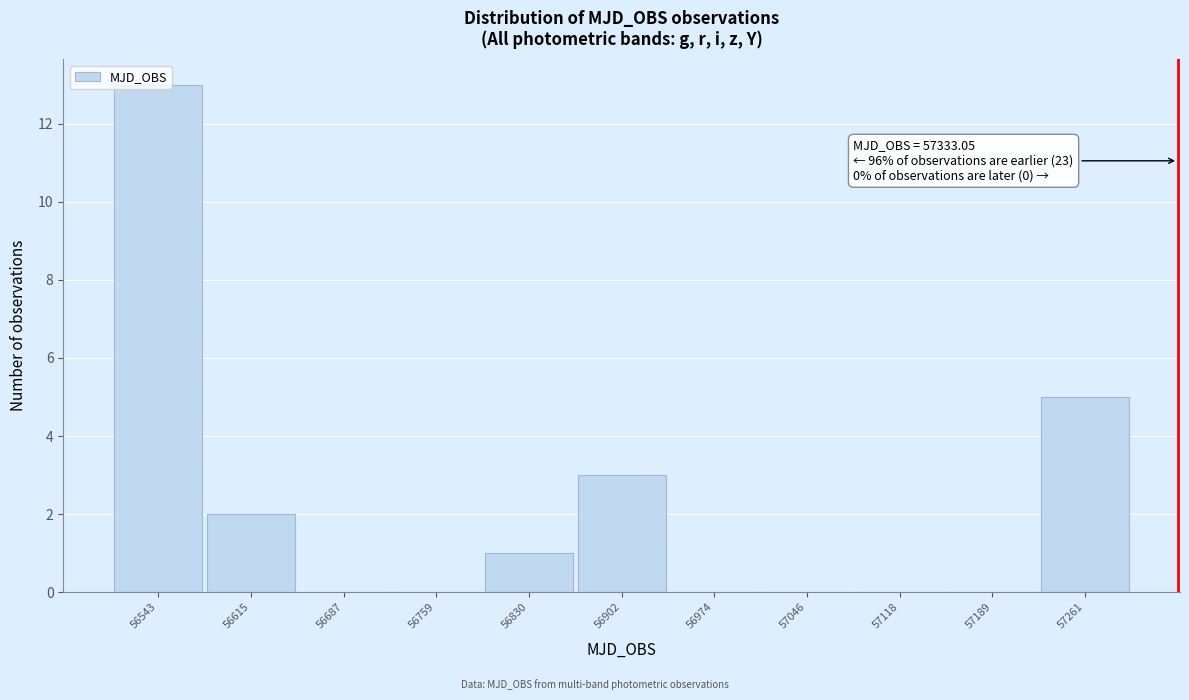

What is the sum of all values?

24